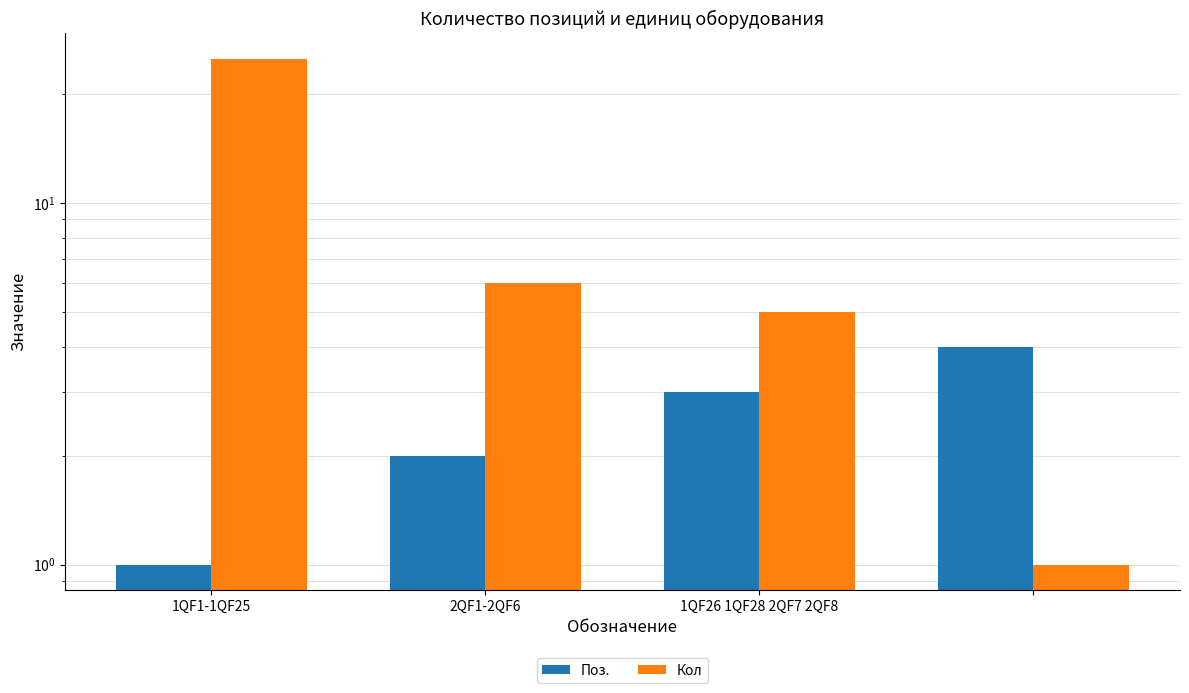

At which category does the chart reach its peak across all series?

1QF1-1QF25